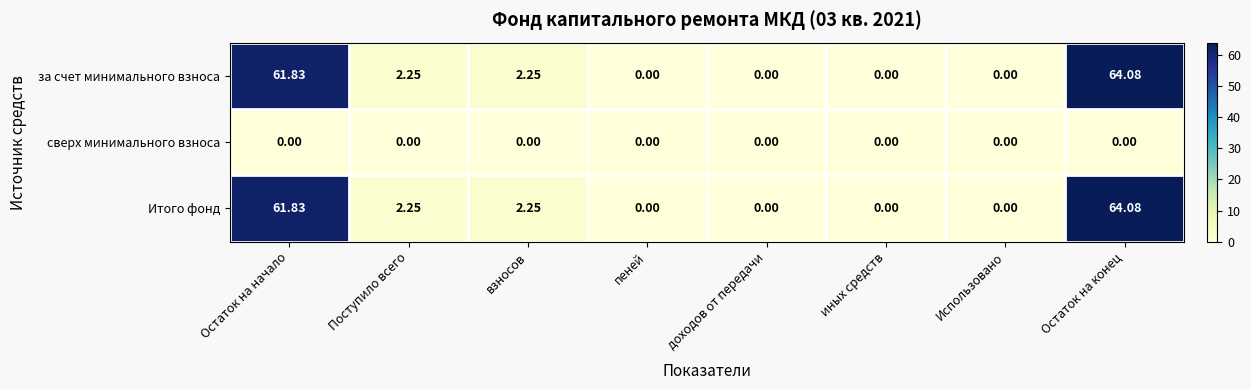

Where does the Итого фонд series first go above 2?

Остаток на начало